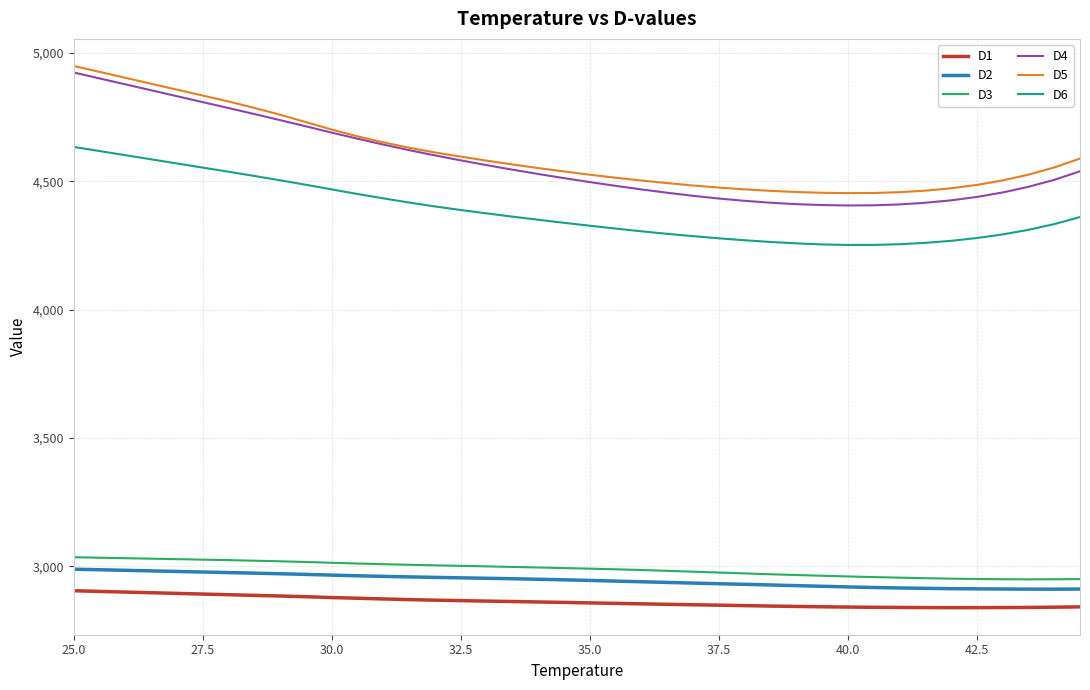

Which series has the largest range (max minus min)?

D4